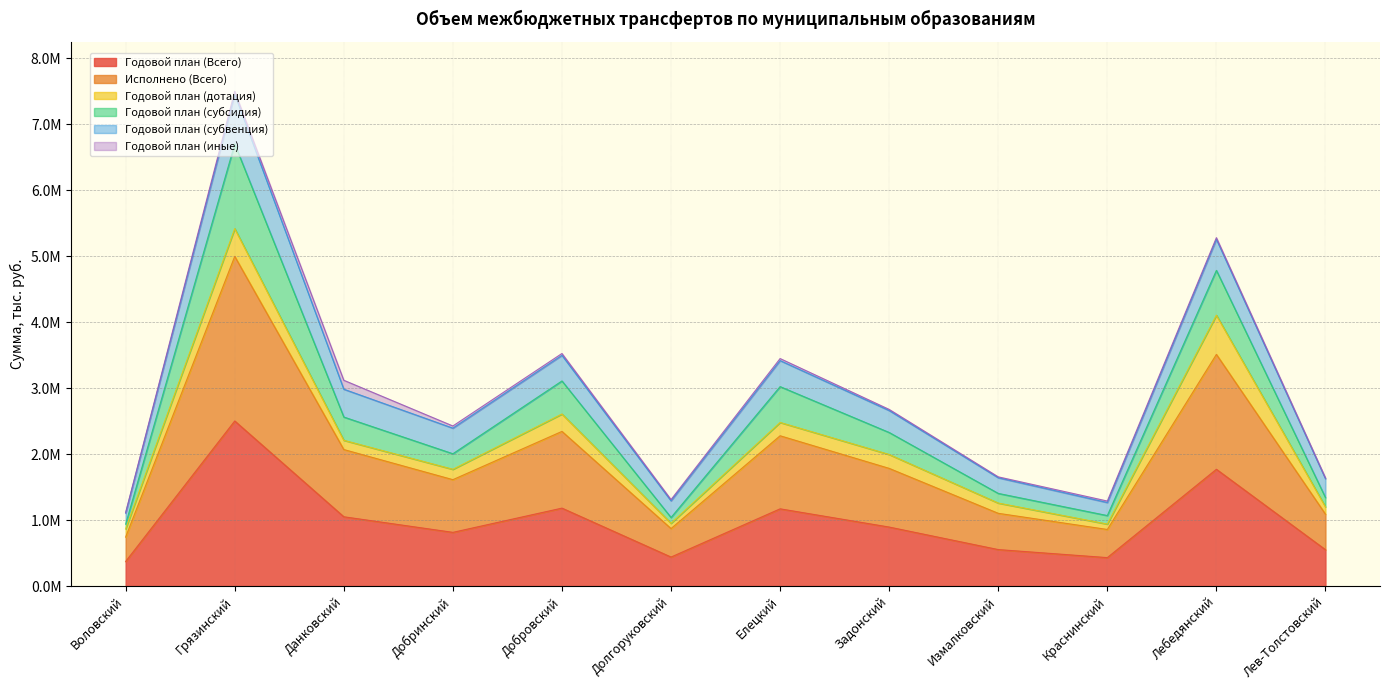

Where is the first local minimum for Годовой план (субсидия)?

Добринский